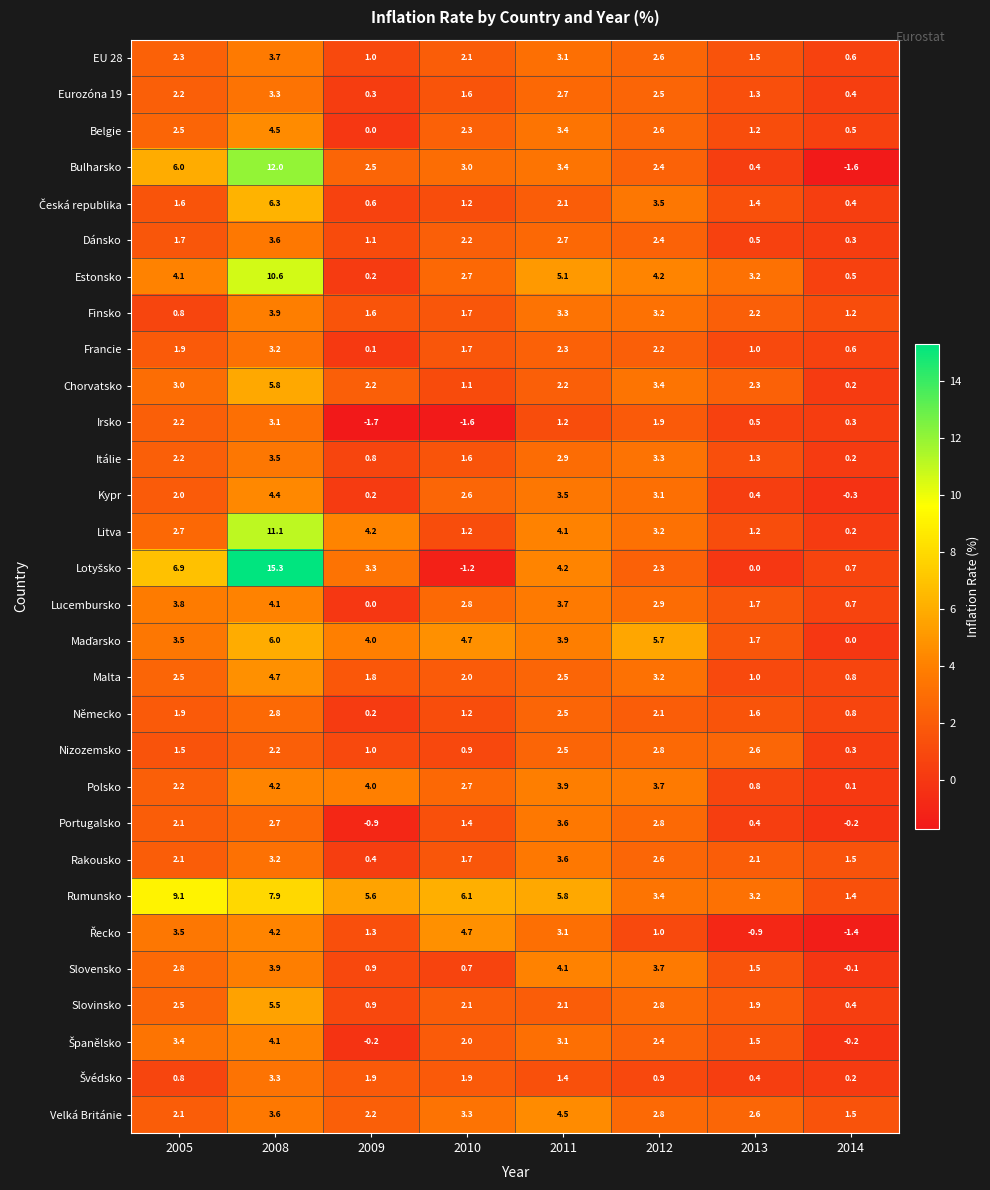

What is the difference between the highest and lowest values at 2011?

4.6